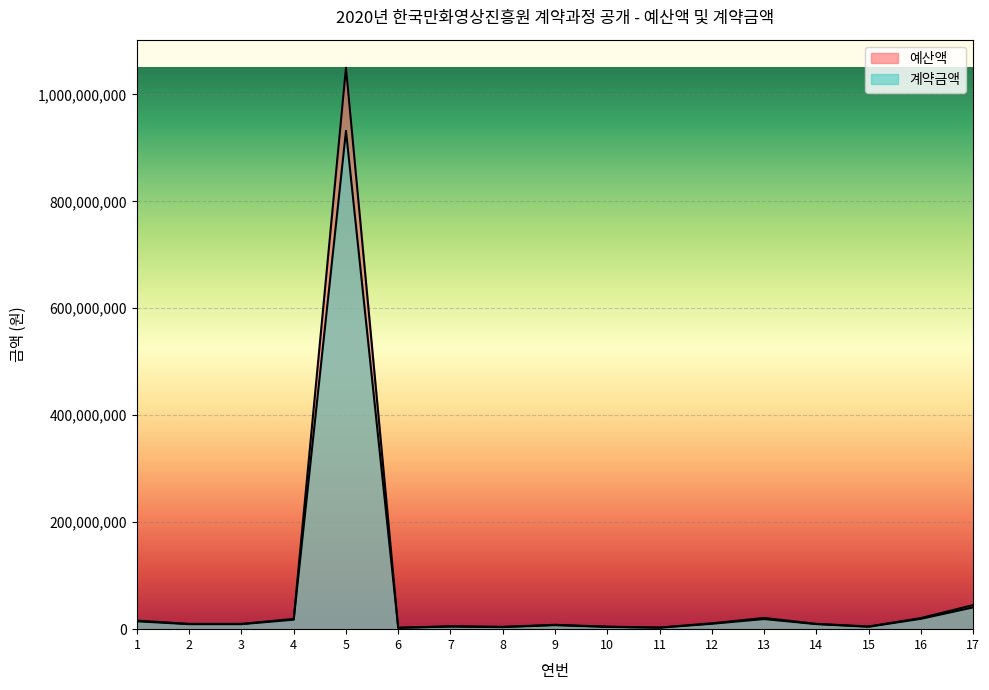

Between 17 and 4, which is larger?

17